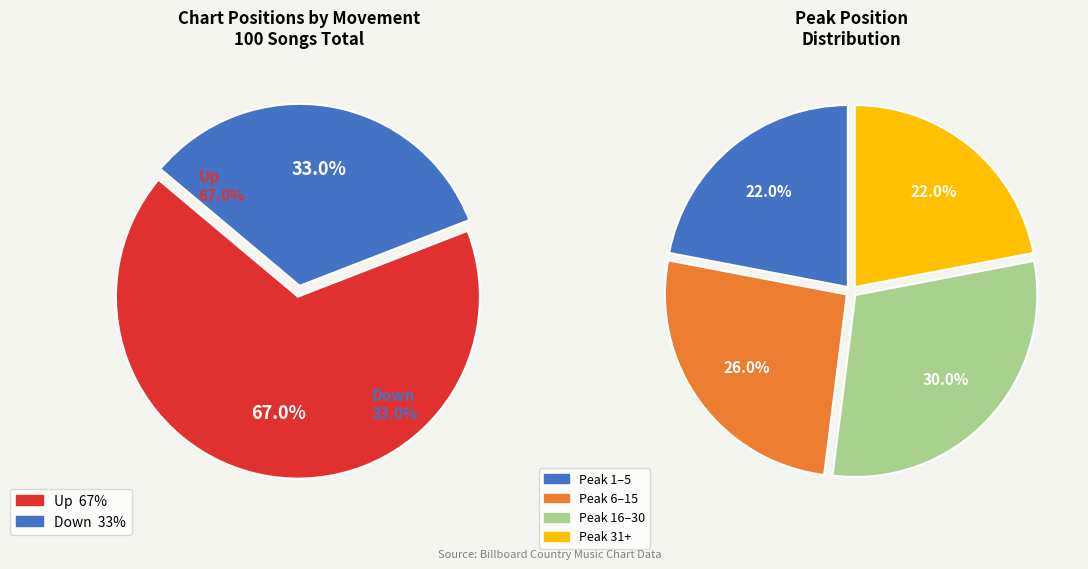

Is it true that up is 57% of the pie?

False